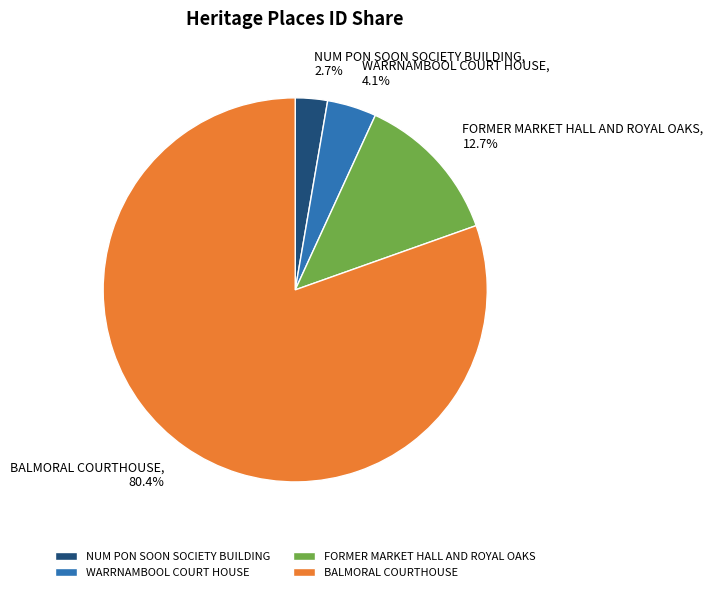

To the nearest percent, what is the combined percentage of BALMORAL COURTHOUSE and NUM PON SOON SOCIETY BUILDING?

83%